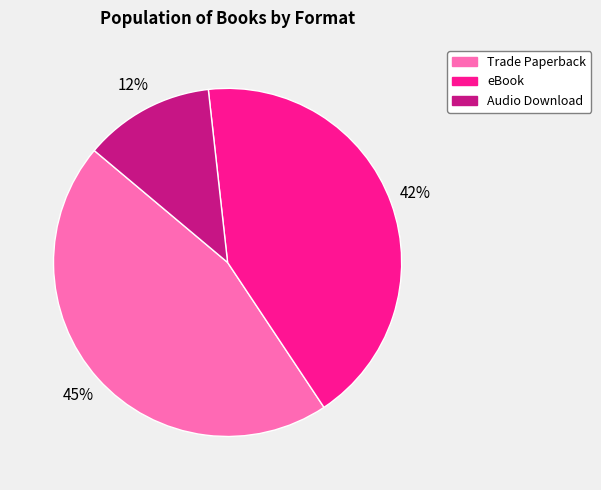

What is the ratio of the value at Audio Download to the value at eBook?

0.3